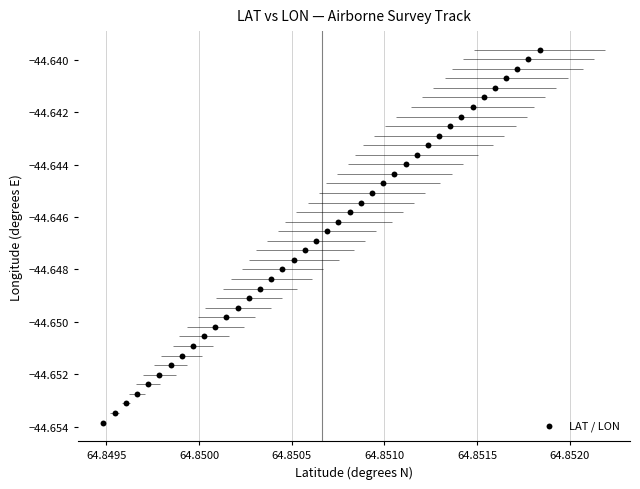

How many data points are displayed?

40